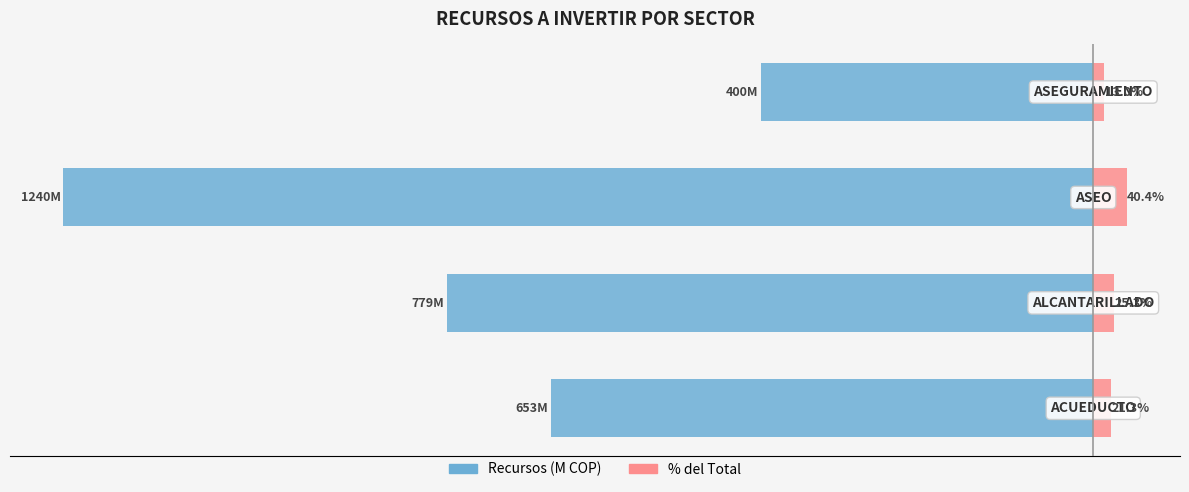

At how many categories does at least one series exceed -612?

4